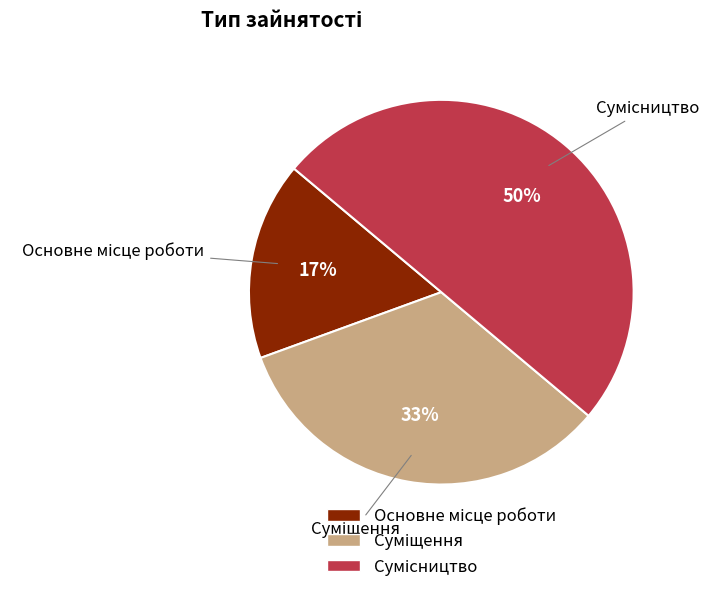

To the nearest percent, what percentage of the pie is Сумісництво?

50%